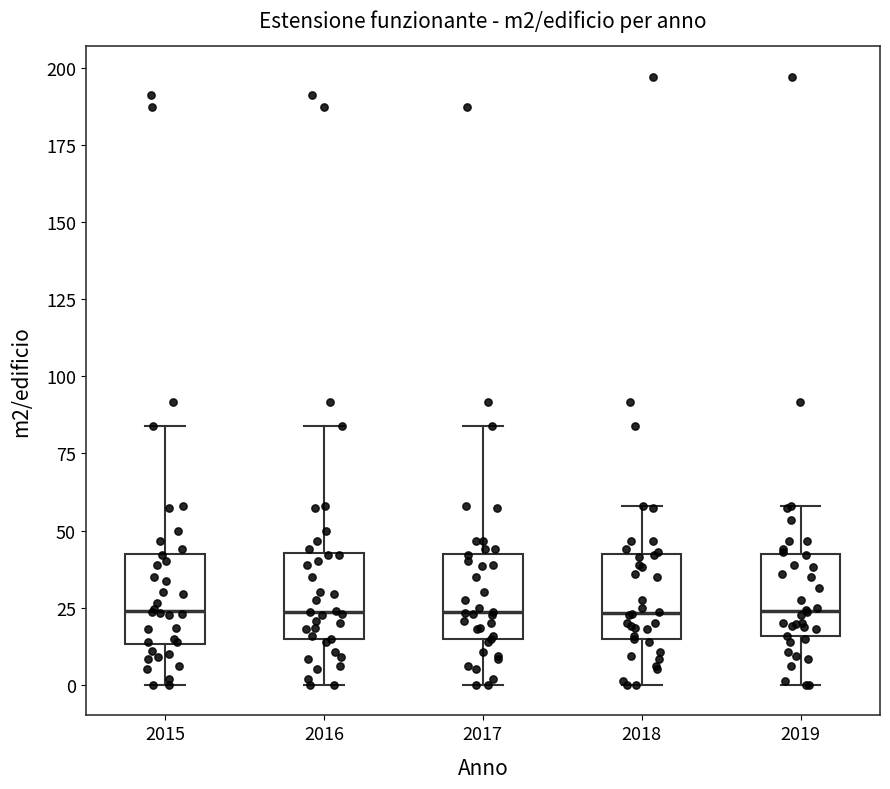

Where does the lower whisker of the box at x = 2015 end on the y-axis? The values are not printed on the chart, so give them approximately, as read against the axis.

0